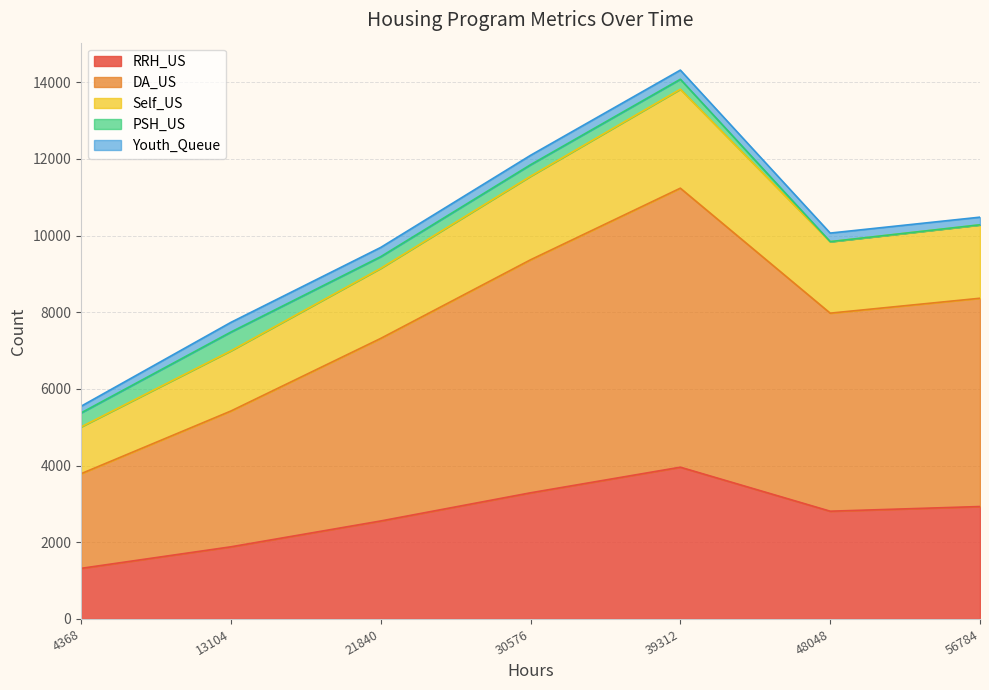

Where does the Self_US series first go above 10066?

30576